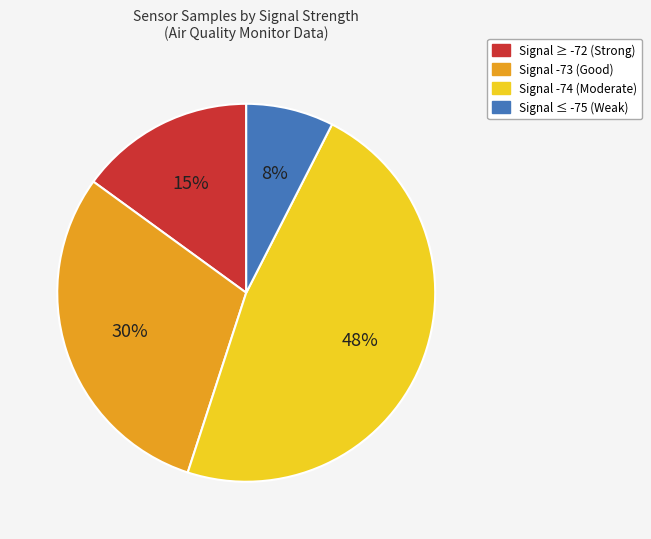

Is there any slice that represents more than half of the pie?

No